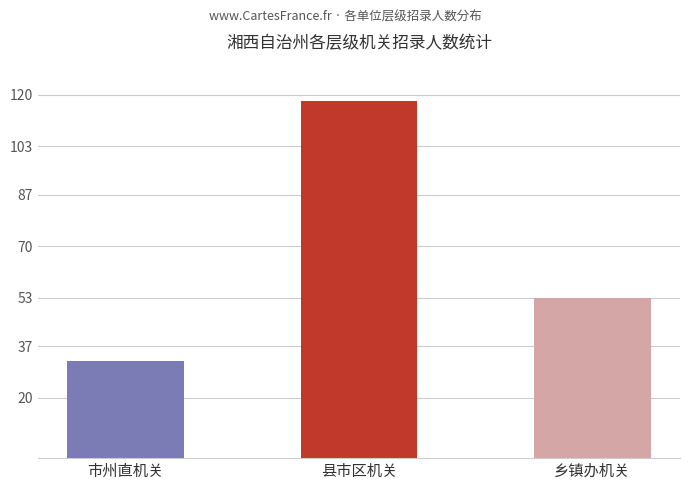

Reading right to left, transcribe all the data shown in this chart.

乡镇办机关=53	县市区机关=118	市州直机关=32